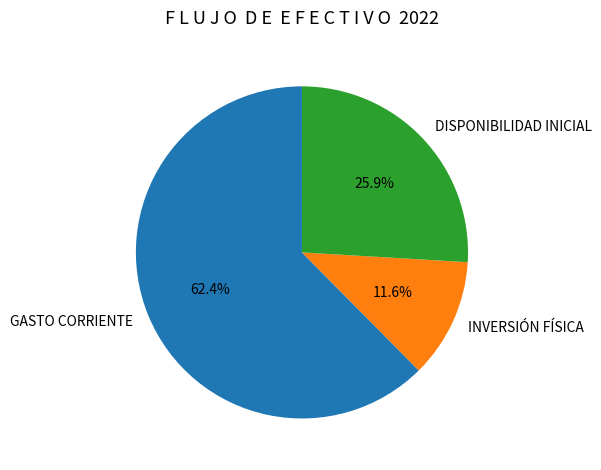

How many slices are in this pie chart?

3